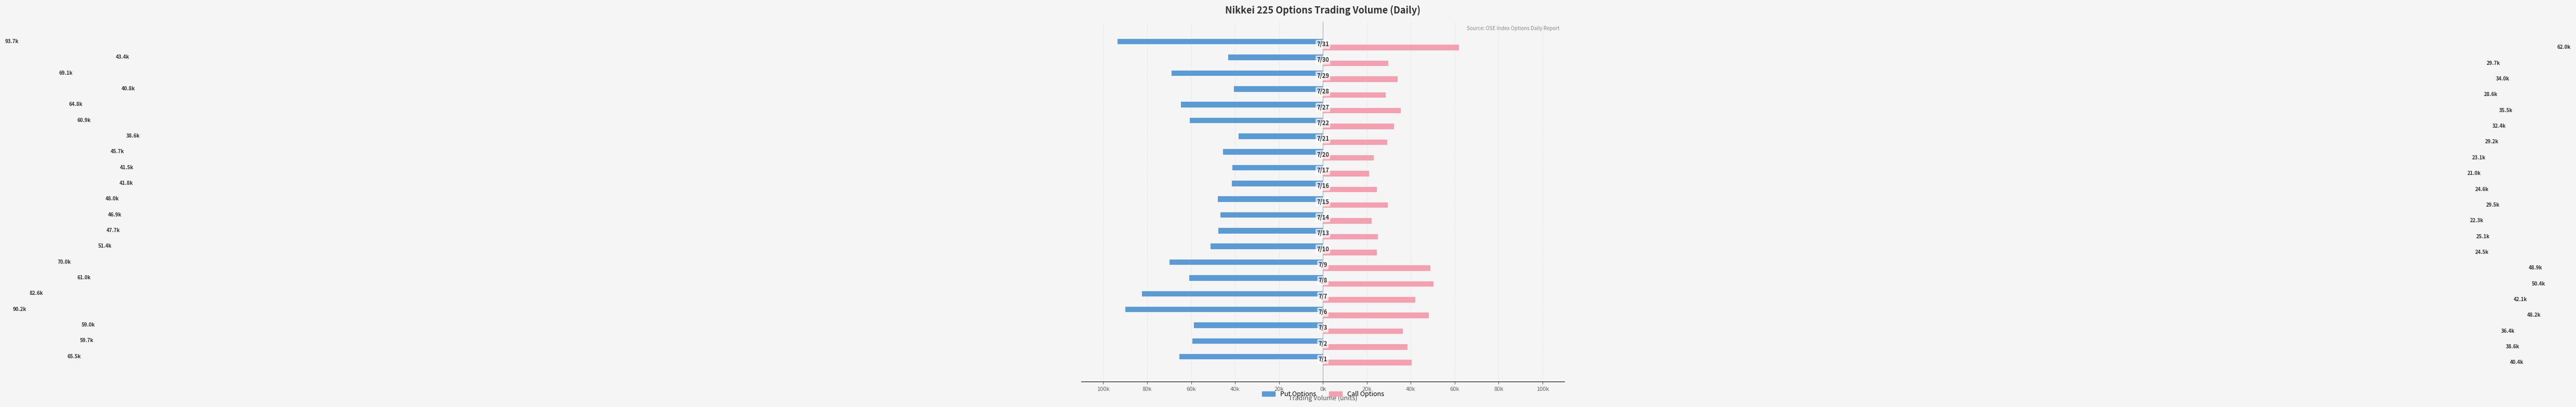

What is the maximum value for Put Options?

-38.6